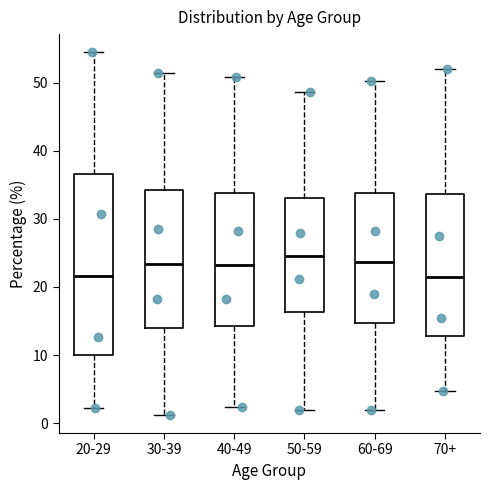

Reading left to right, transcribe this box plot: for each box, give where its median line is, the range the box spans, and where its two whiskers end, as read against the y-axis. The values are not printed on the chart, so give them approximately, as read against the axis.

20-29: median 22, box 10 to 37, whiskers 2 to 55
30-39: median 23, box 14 to 34, whiskers 1 to 52
40-49: median 23, box 14 to 34, whiskers 2 to 51
50-59: median 25, box 16 to 33, whiskers 2 to 49
60-69: median 24, box 15 to 34, whiskers 2 to 50
70+: median 21, box 13 to 34, whiskers 5 to 52